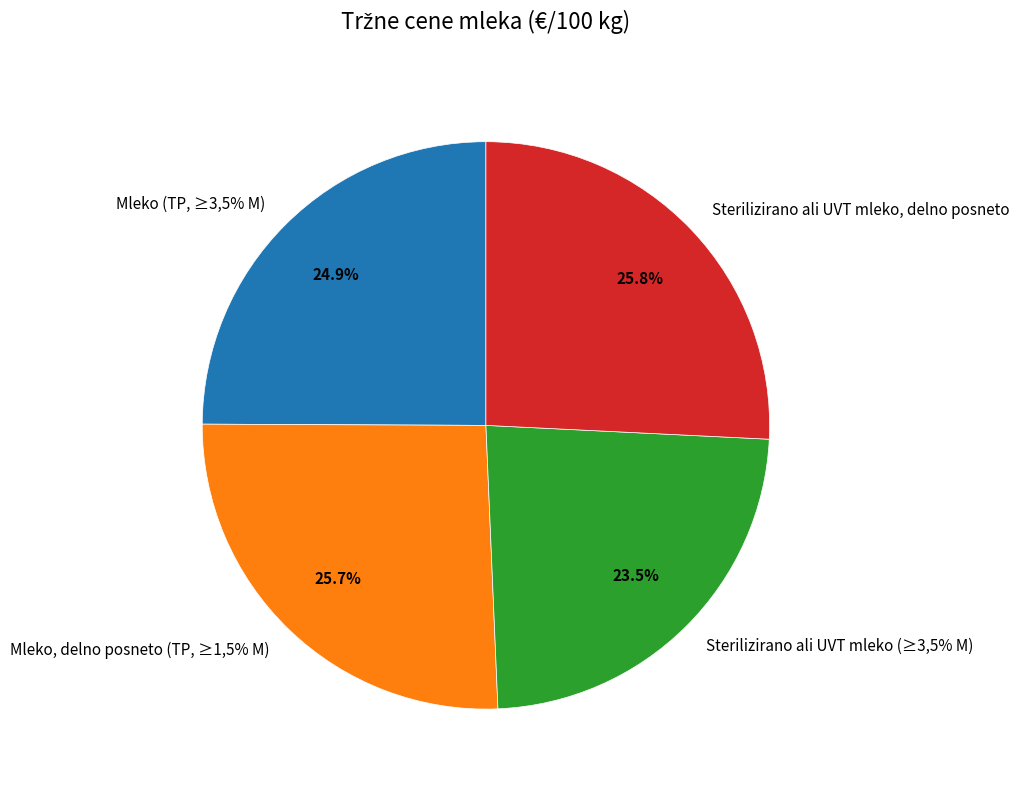

To the nearest percent, what is the difference between the Mleko (TP, ≥3,5% M) and Sterilizirano ali UVT mleko (≥3,5% M) slice percentages?

1%